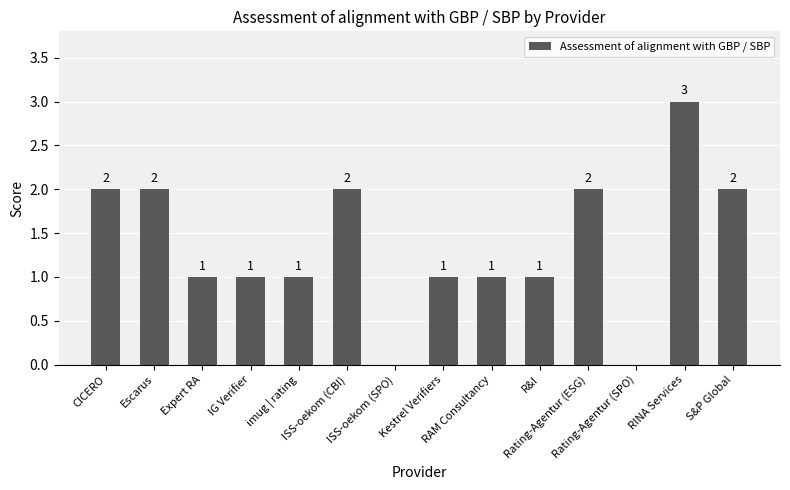

What is the sum of all values?

19